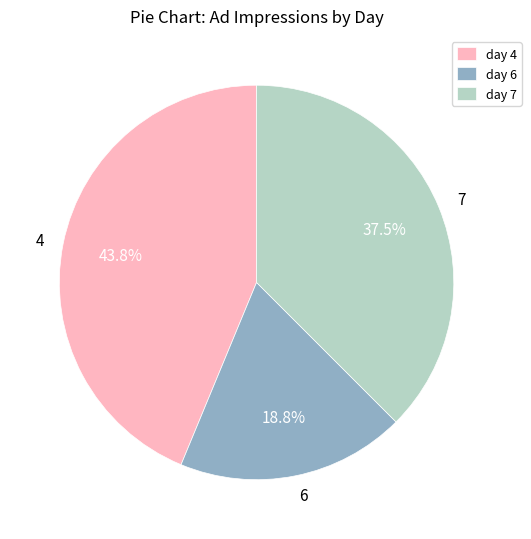

Is 7 the majority of the pie?

No